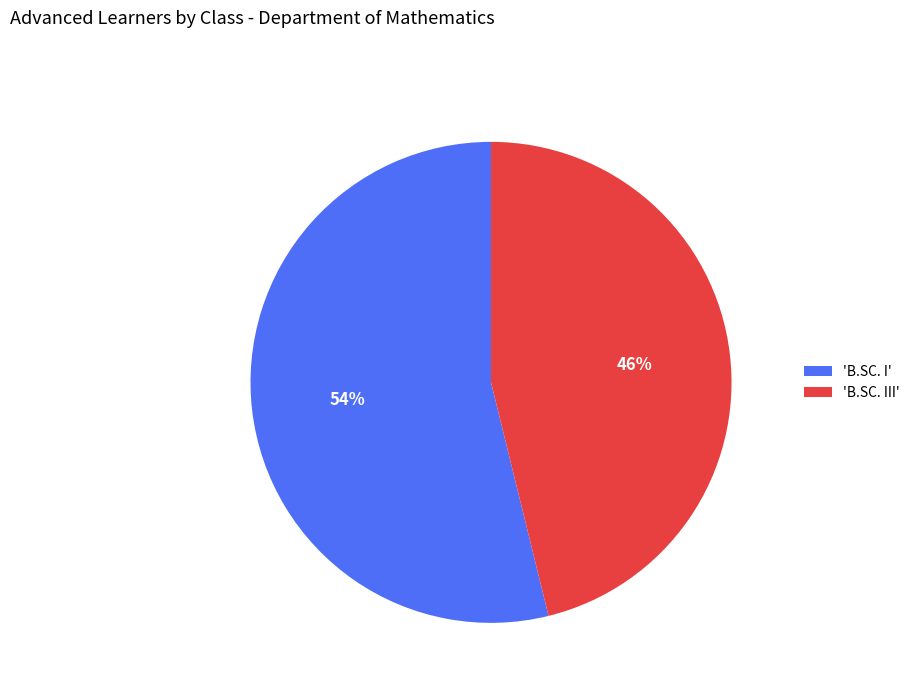

How many segments does this pie chart have?

2